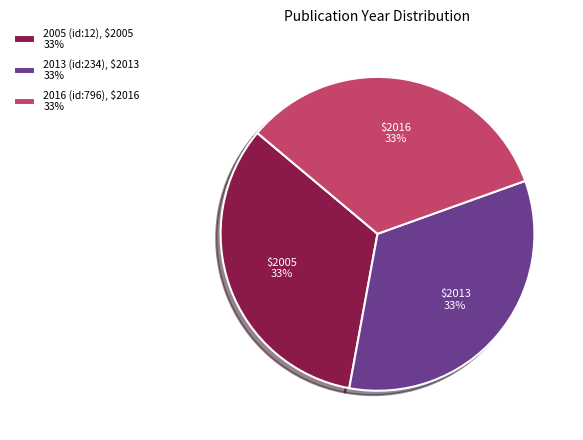

To the nearest percent, what is the average slice percentage?

33%